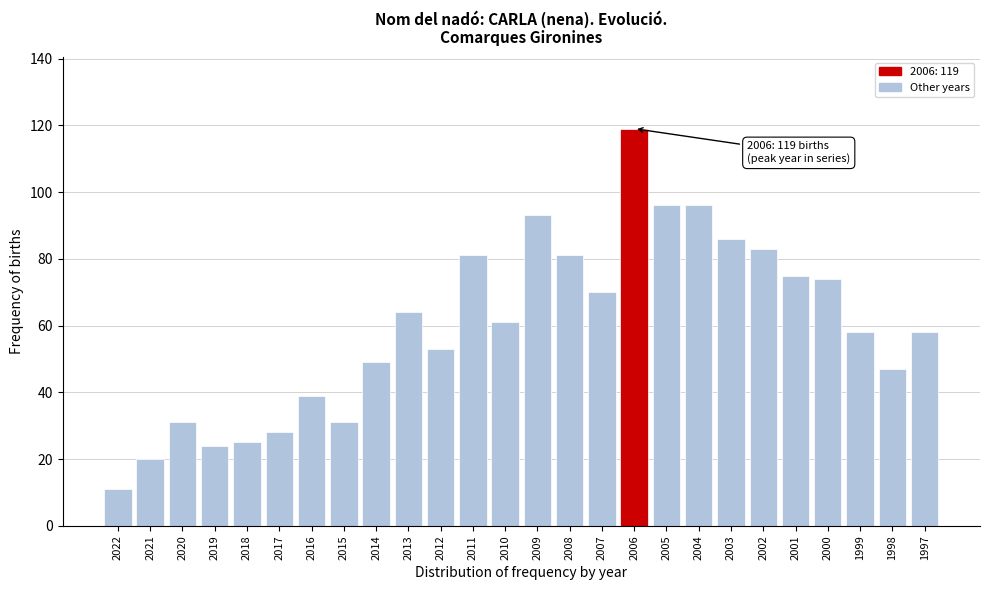

Reading left to right, transcribe all the data shown in this chart.

2022=11	2021=20	2020=31	2019=24	2018=25	2017=28	2016=39	2015=31	2014=49	2013=64	2012=53	2011=81	2010=61	2009=93	2008=81	2007=70	2006=119	2005=96	2004=96	2003=86	2002=83	2001=75	2000=74	1999=58	1998=47	1997=58